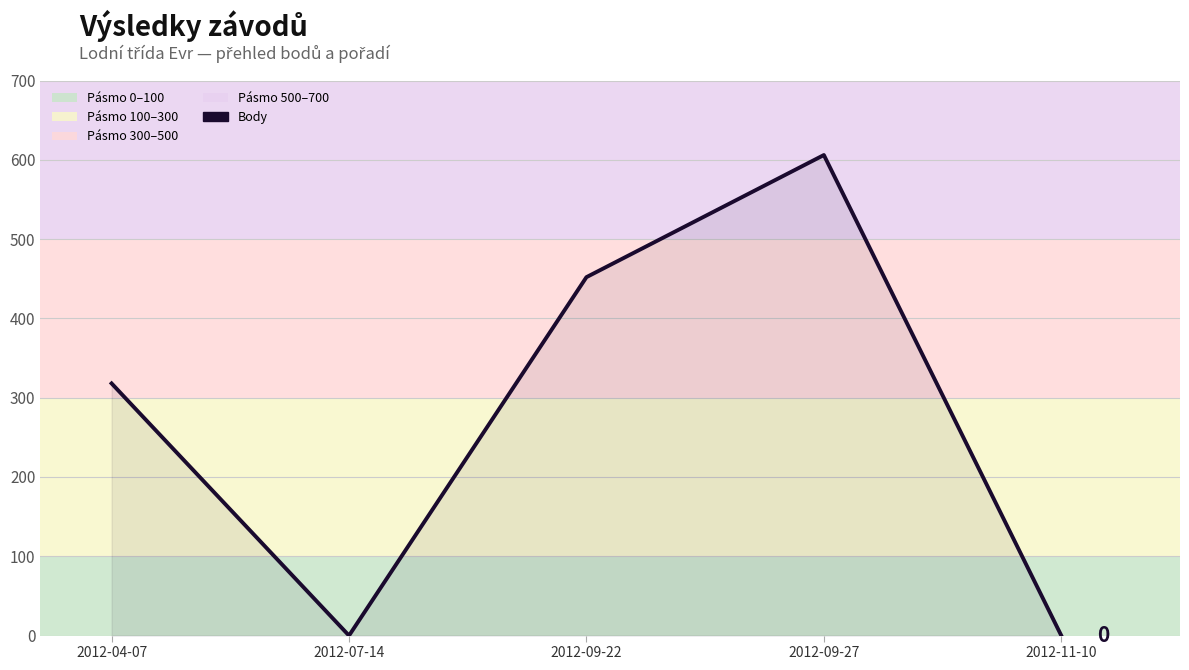

The value at 2012-11-10 is 234. True or false?

False